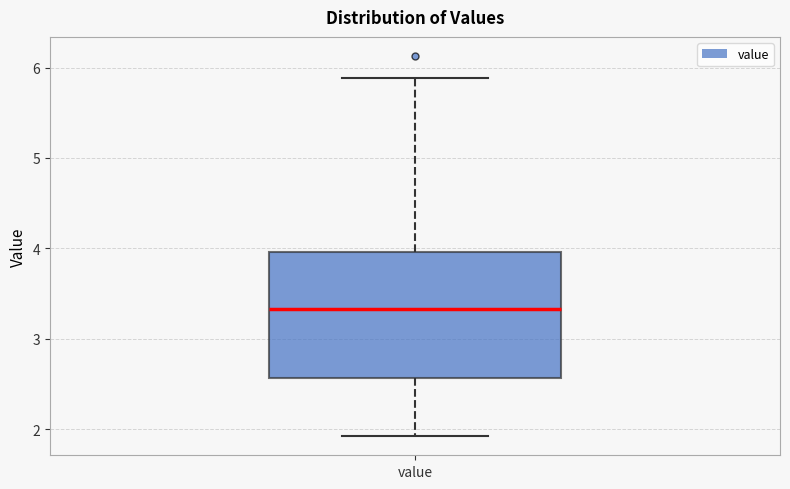

Where does the upper whisker of the box for value end on the y-axis? The values are not printed on the chart, so give them approximately, as read against the axis.

5.9